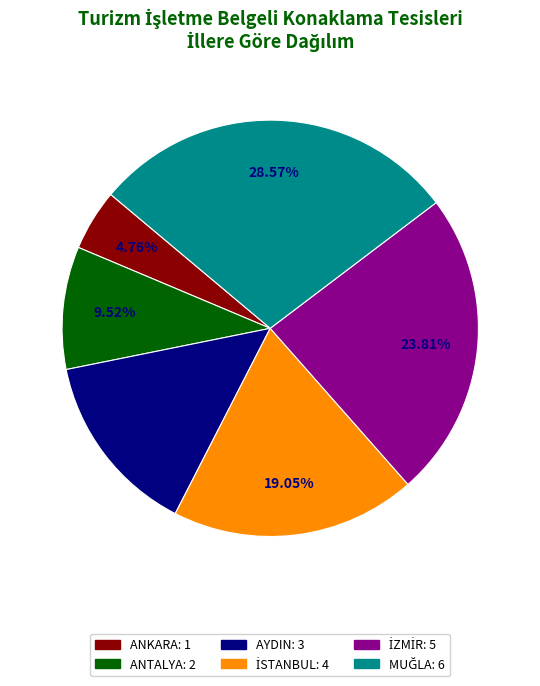

What percentage is the ANTALYA slice, to the nearest percent?

10%